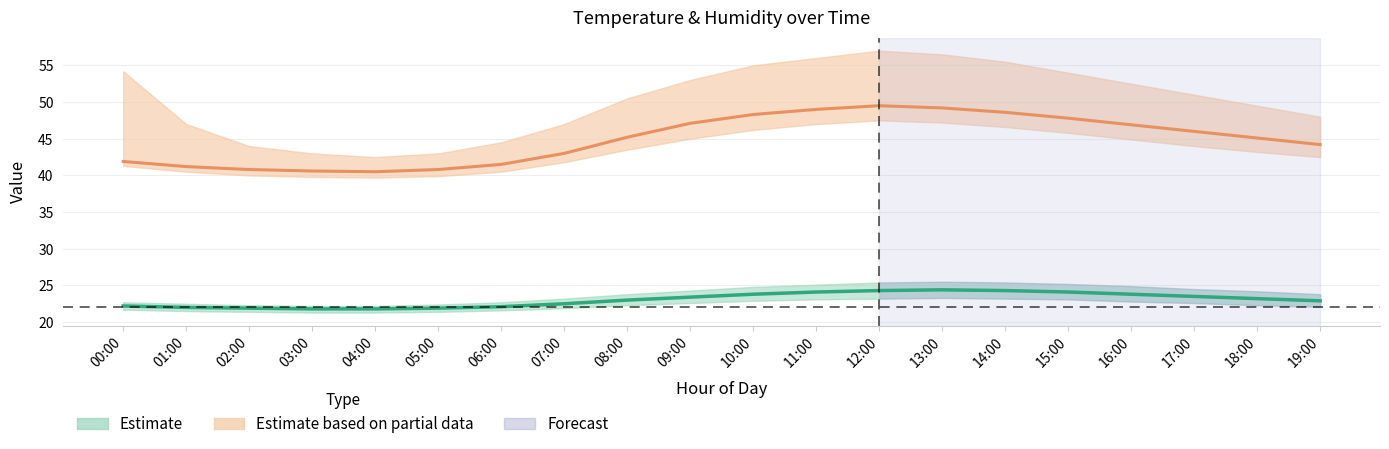

True or false: Humidity and Temperature cross at least once.

False